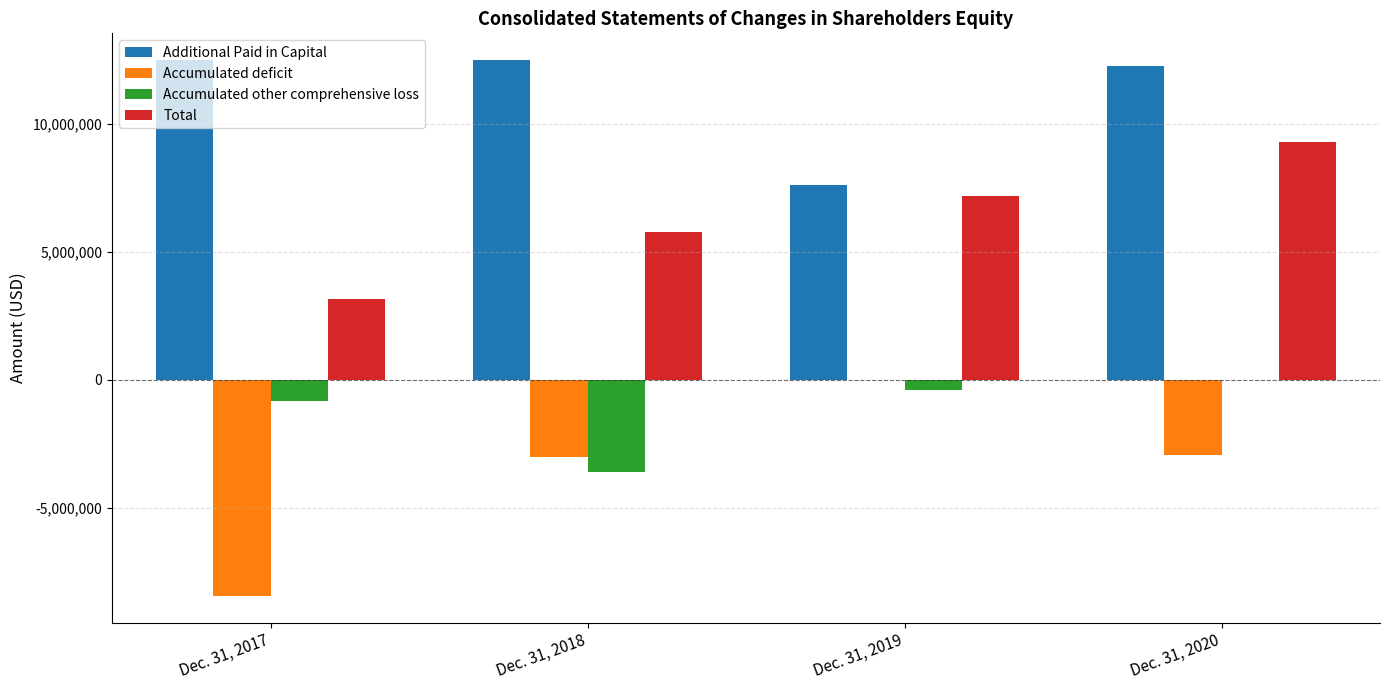

Between Dec. 31, 2017 and Dec. 31, 2020, which series saw the biggest shift?

Total